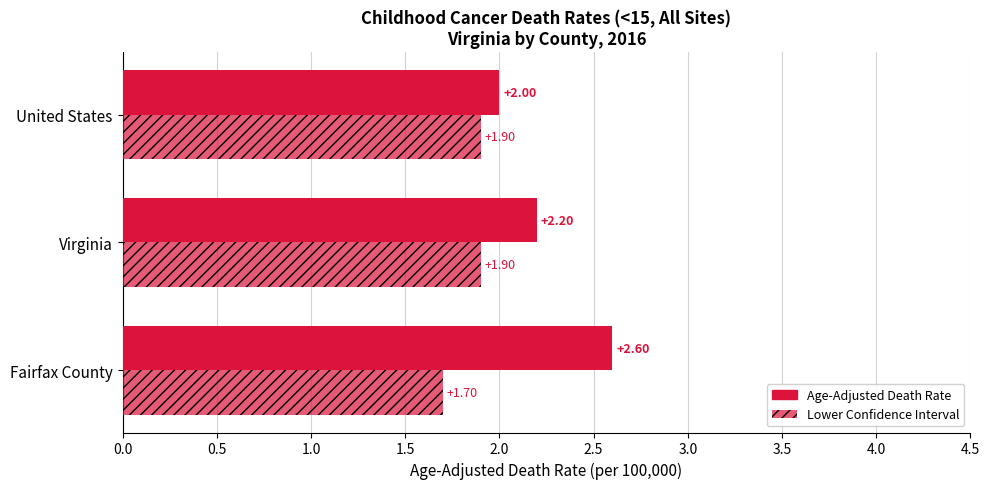

What is the minimum value for Lower Confidence Interval?

1.7